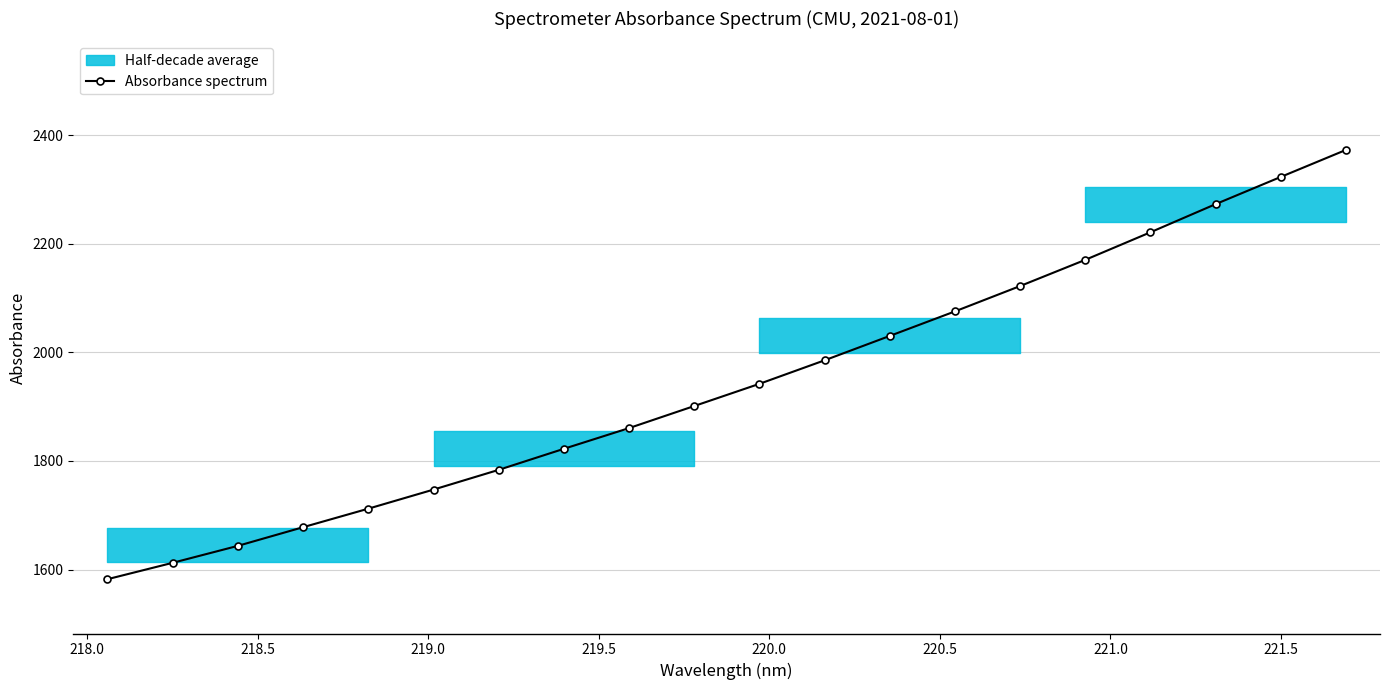

What is the difference between the maximum and minimum values?

790.7